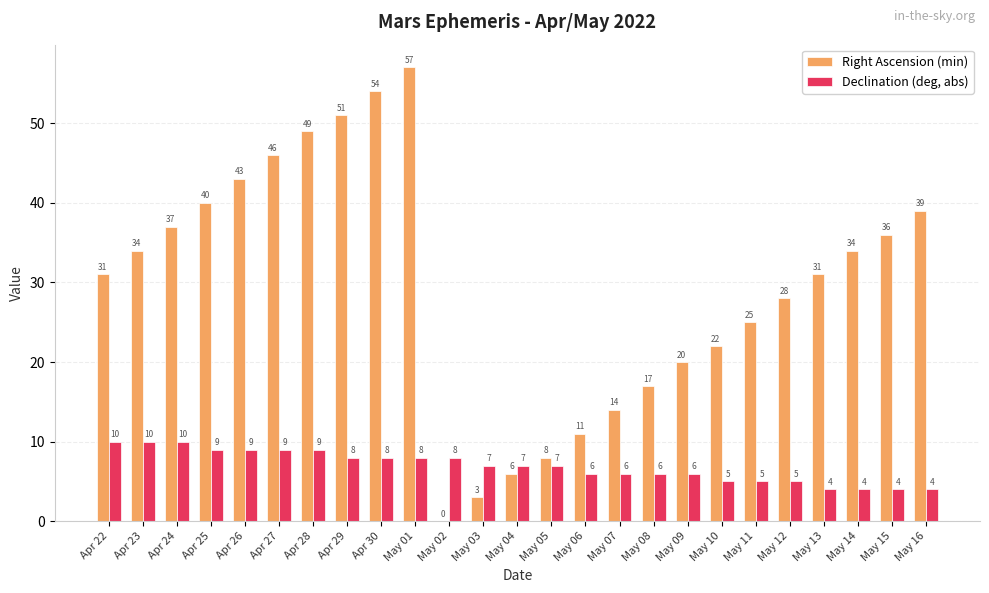

What is the sum of all Declination (deg, abs) values?

174